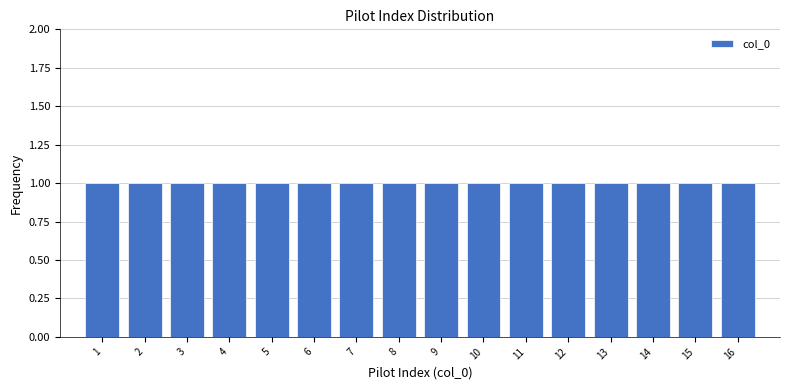

How tall is the bar that spans 9.5 to 10.5 on the x-axis? The values are not printed on the chart, so give them approximately, as read against the axis.

1